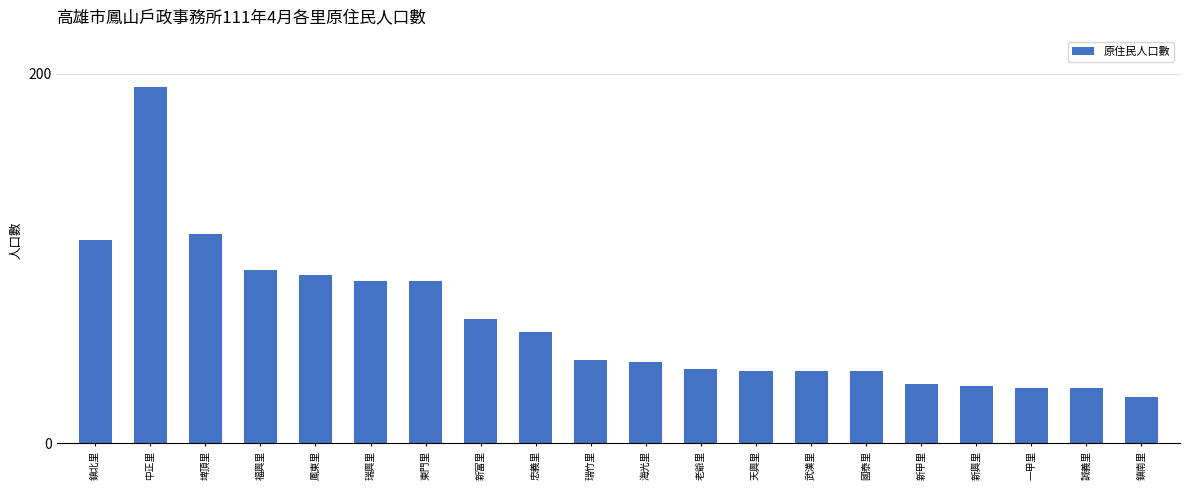

What is the label of the 5th bar from the right?

新甲里